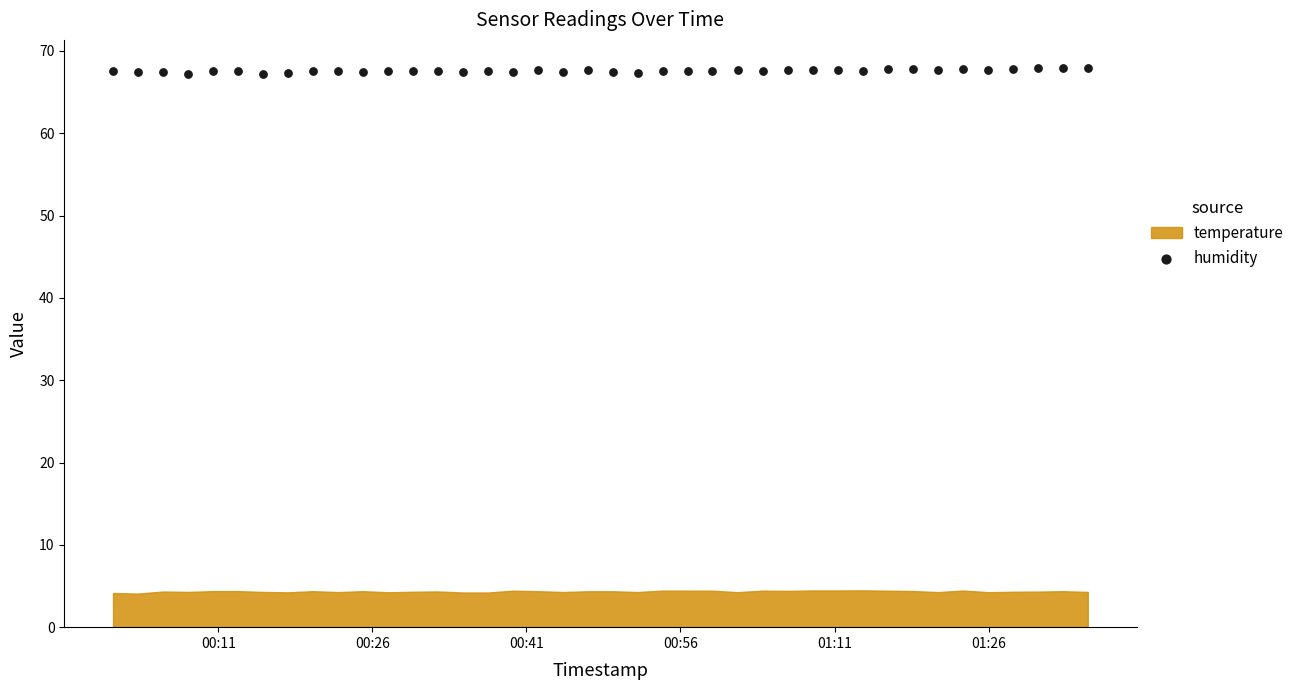

How many points are shown in the scatter plot?

40